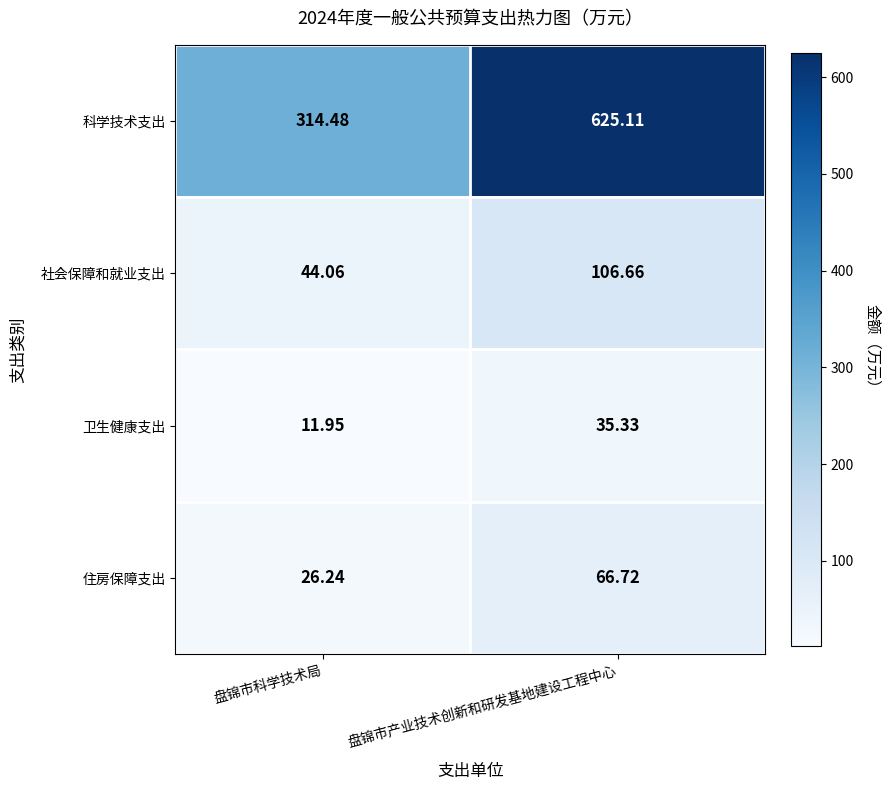

Is the value of 卫生健康支出 at 盘锦市产业技术创新和研发基地建设工程中心 greater than the value of 科学技术支出 at 盘锦市产业技术创新和研发基地建设工程中心?

No